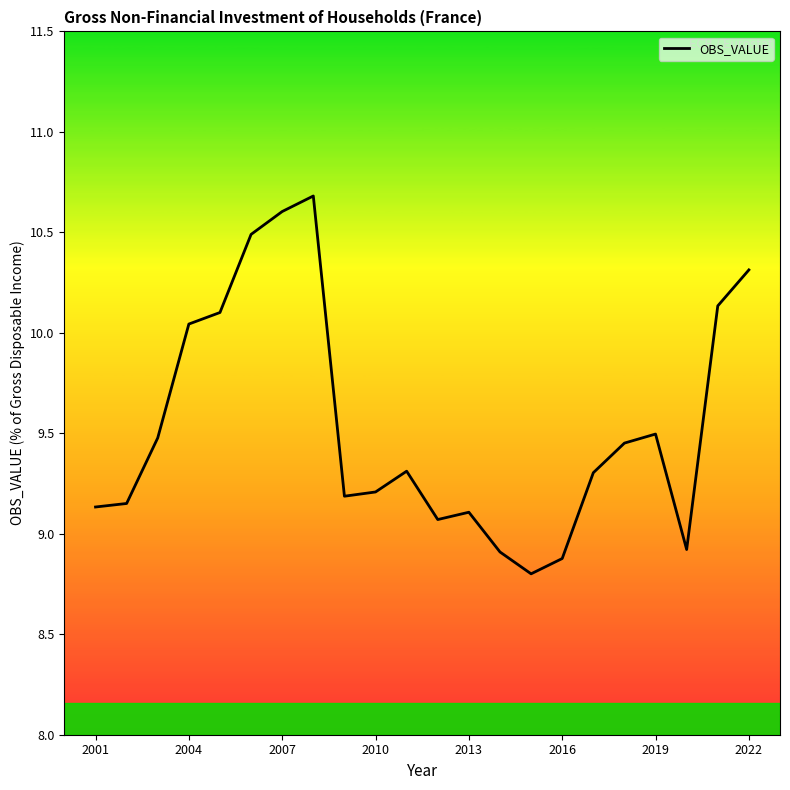

What is the difference between the maximum and minimum values?

1.9